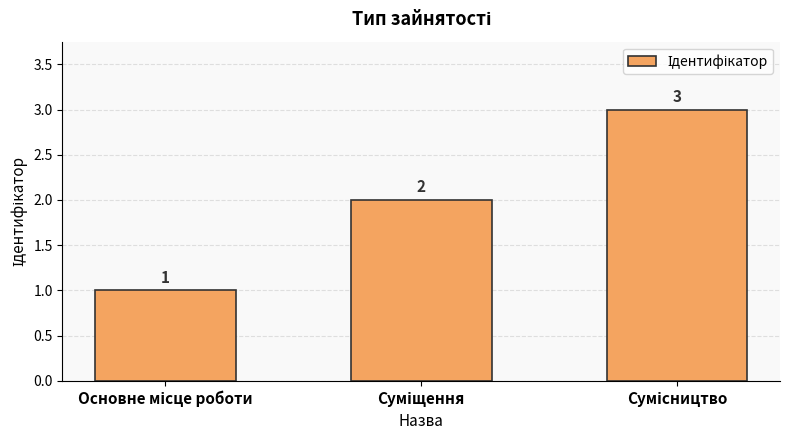

What is the sum of all values?

6